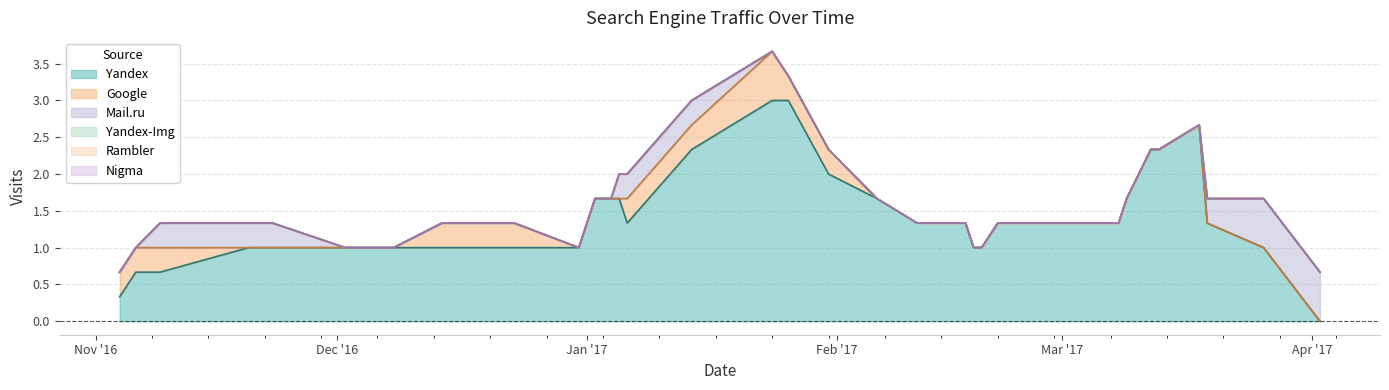

Is it true that Yandex-Img equals 0 at 2016-11-06?

True